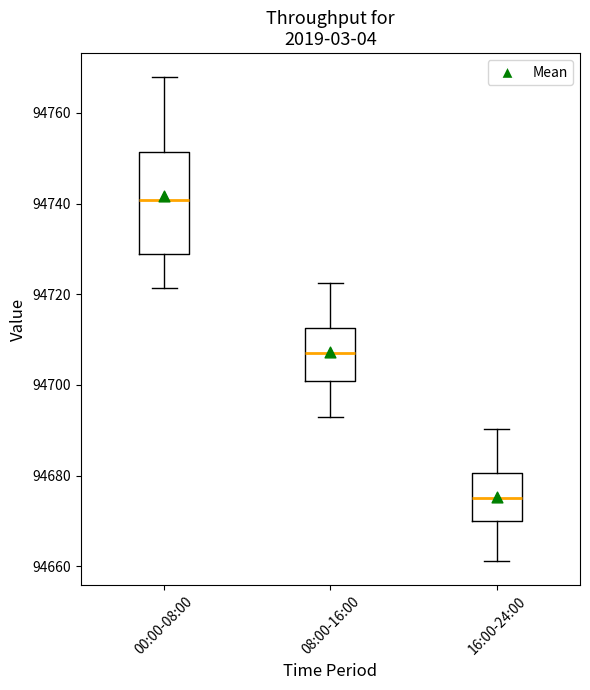

Comparing the boxes themselves (not the whiskers), which one is the tallest?

00:00-08:00